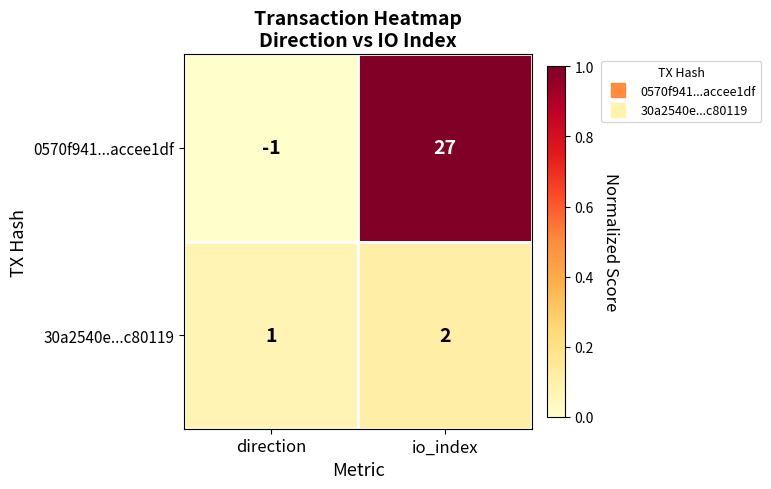

Between direction and io_index, which series saw the biggest shift?

0570f941...accee1df